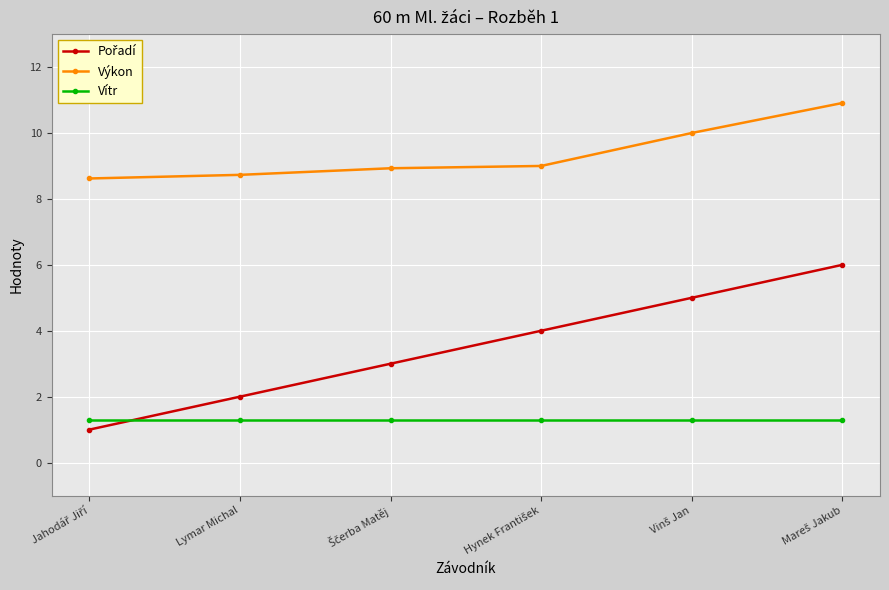

What is the minimum value for Výkon?

8.6